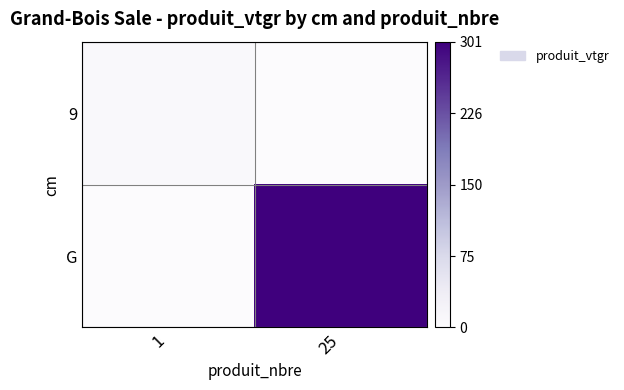

How many data points does each series have?

2